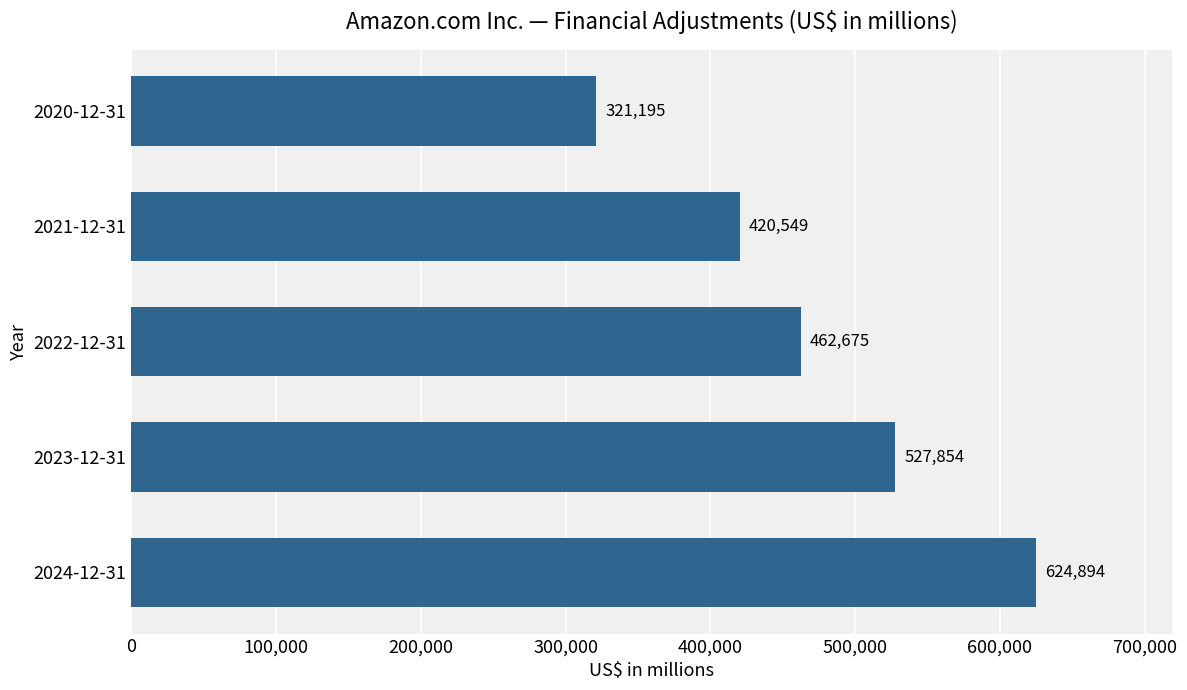

The value at 2021-12-31 is 420549. True or false?

True